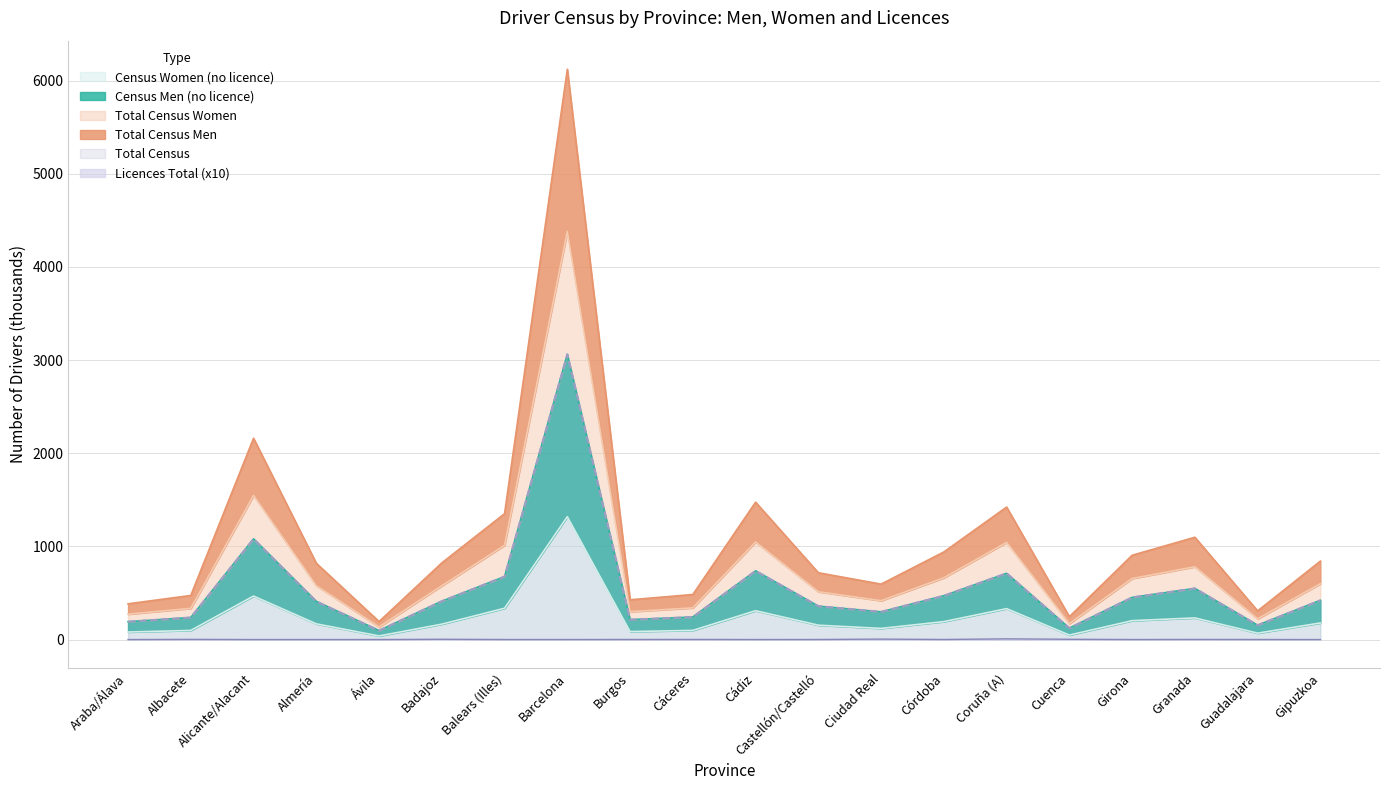

The Total Census series shows 568.3 at Castellón/Castelló. True or false?

False